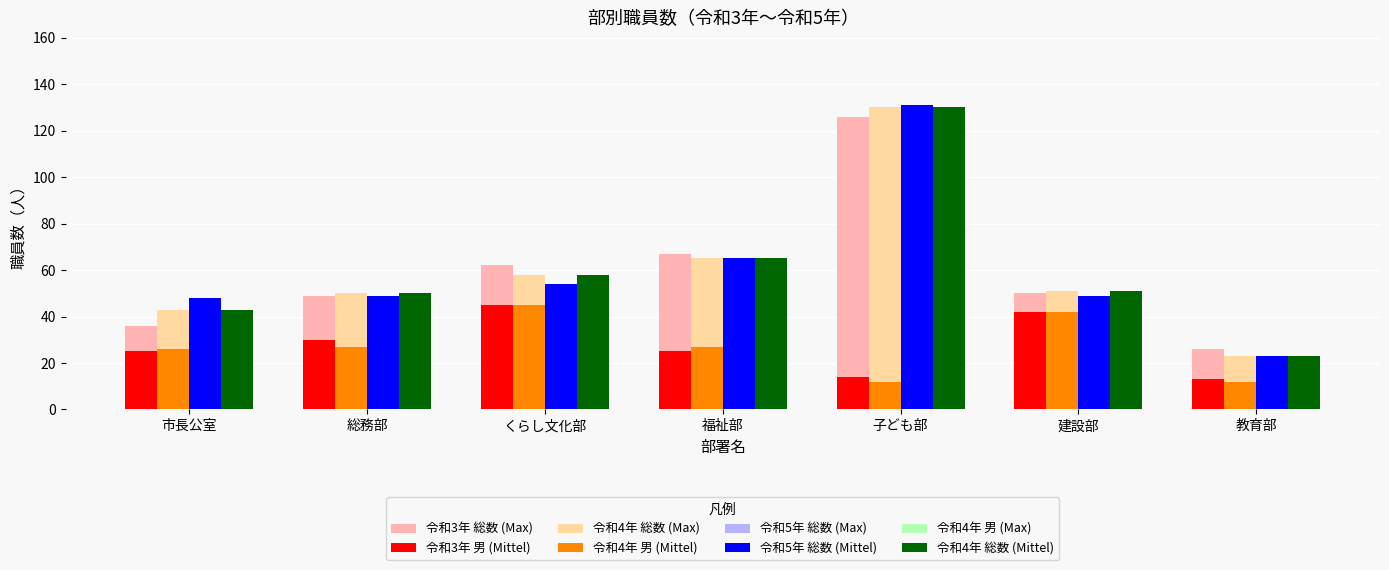

What is the greatest value displayed?

131